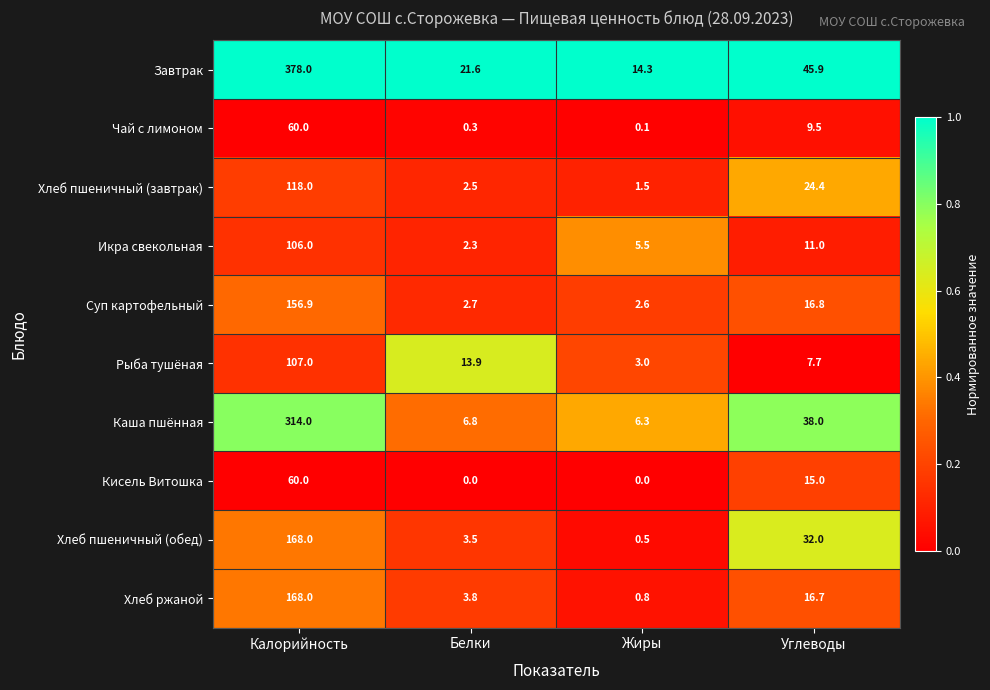

True or false: Чай с лимоном has a value of 9.5 at Углеводы.

True